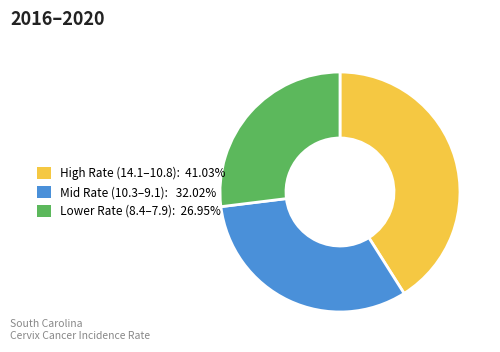

Is there a majority slice in this chart?

No